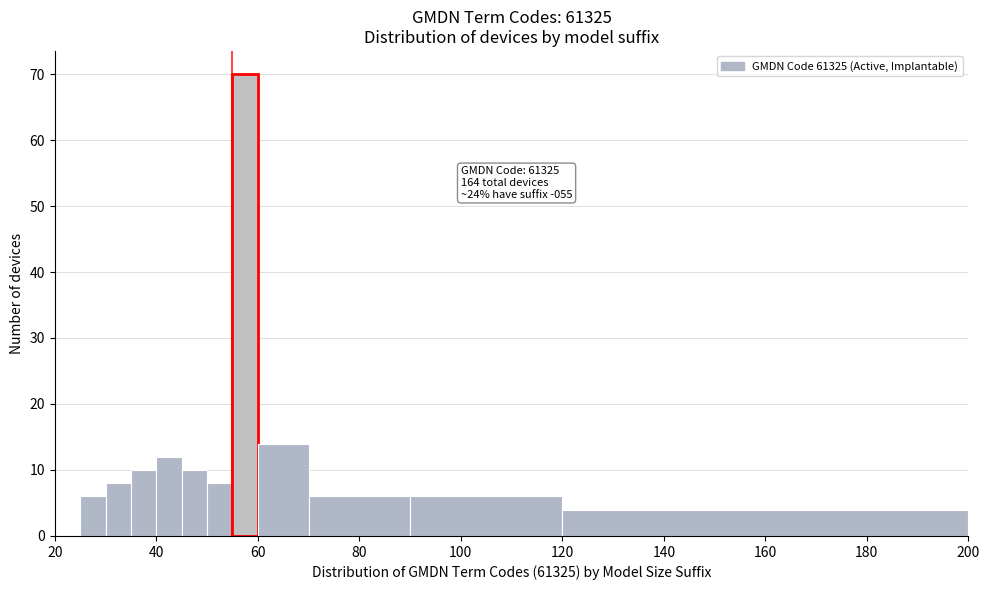

Around what value on the x-axis is the tallest bar? Give the approximate position of its centre, as read against the axis.

58